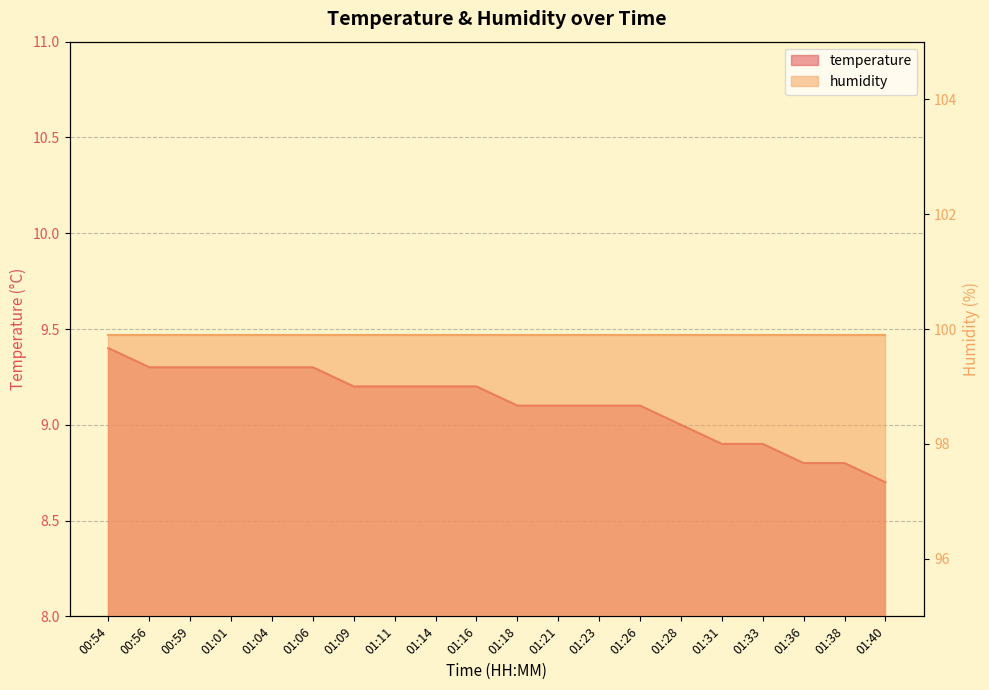

Where is the data nearest to the value 9?

01:28